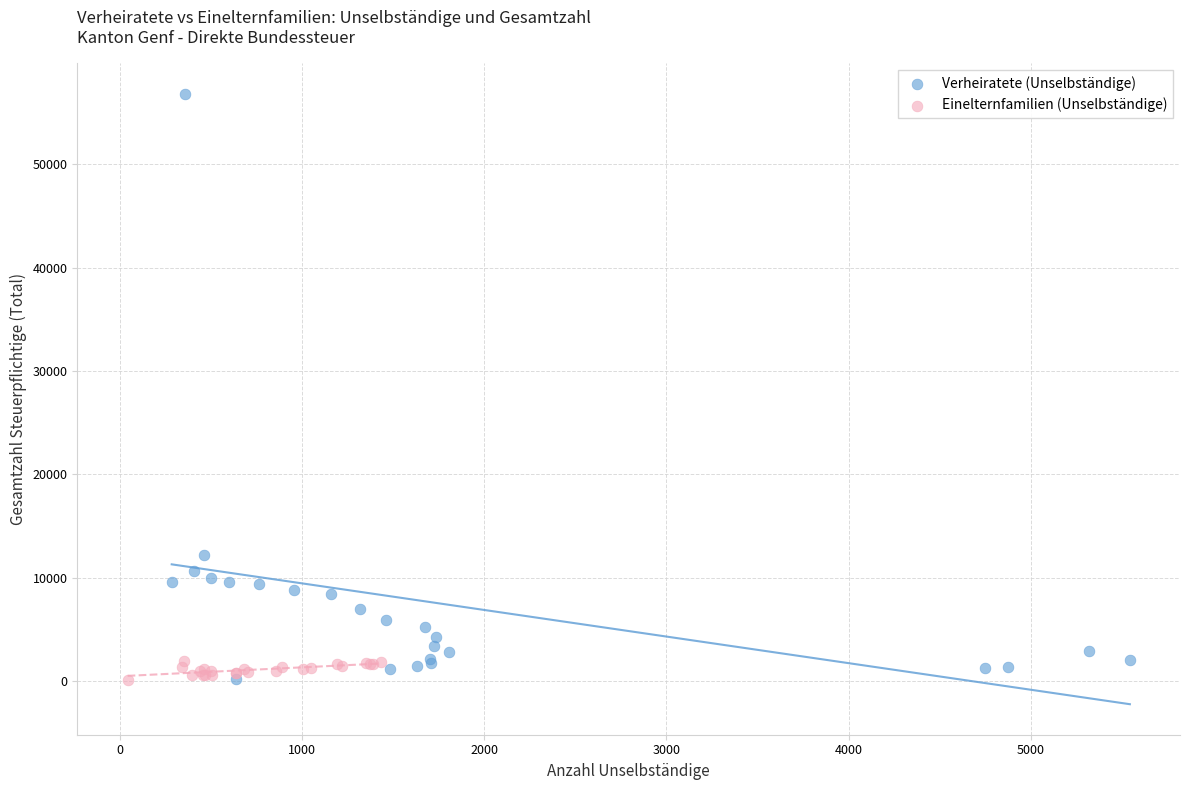

Which series contains the highest Y value?

Verheiratete (Unselbständige)